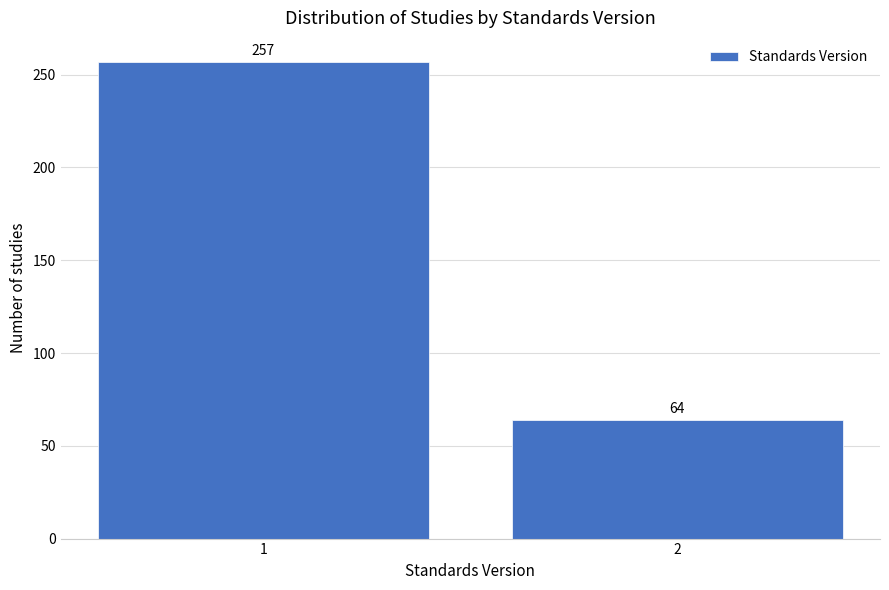

Reading right to left, extract all data points from this chart.

2=64	1=257